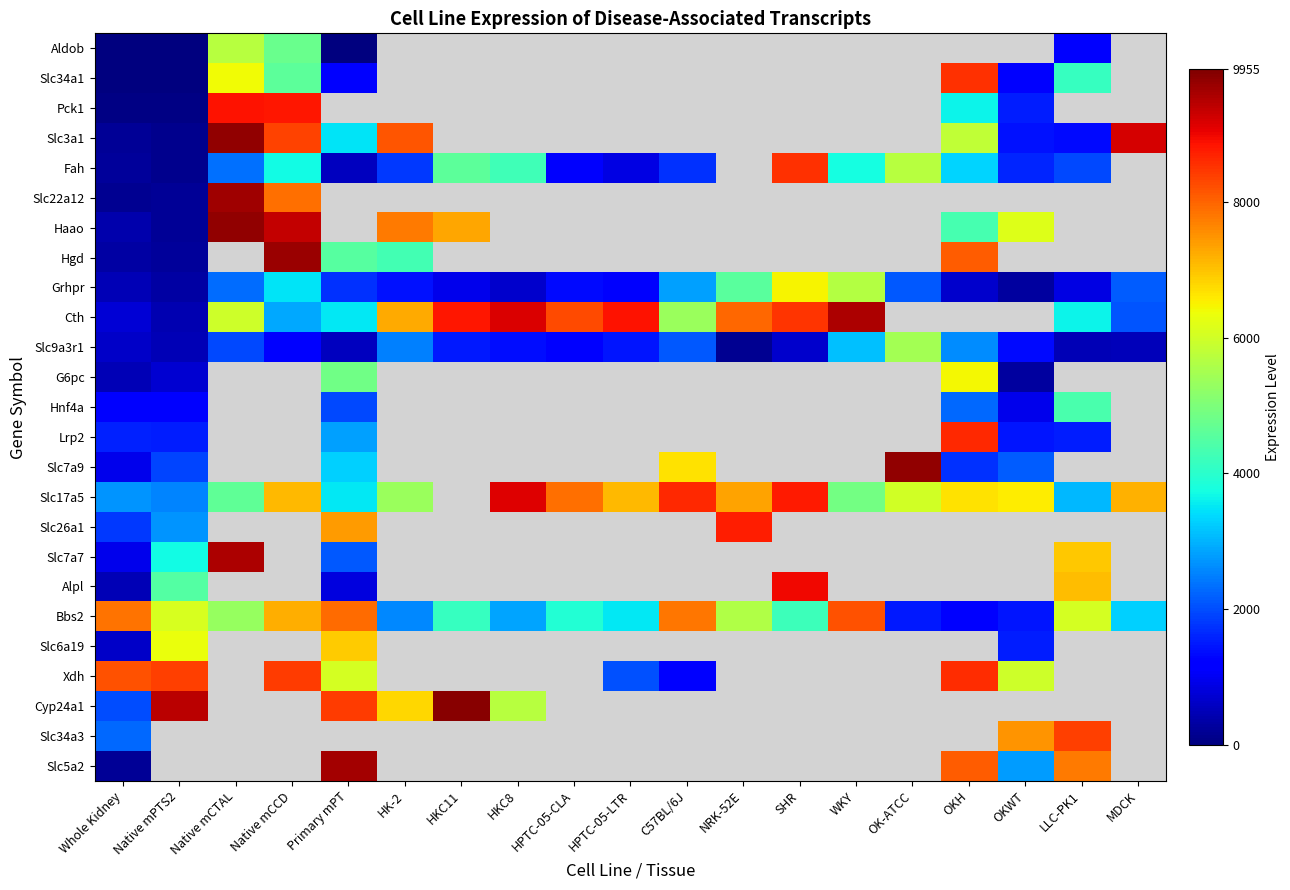

The value of Slc22a12 at Native mCCD is 4522.8. True or false?

False